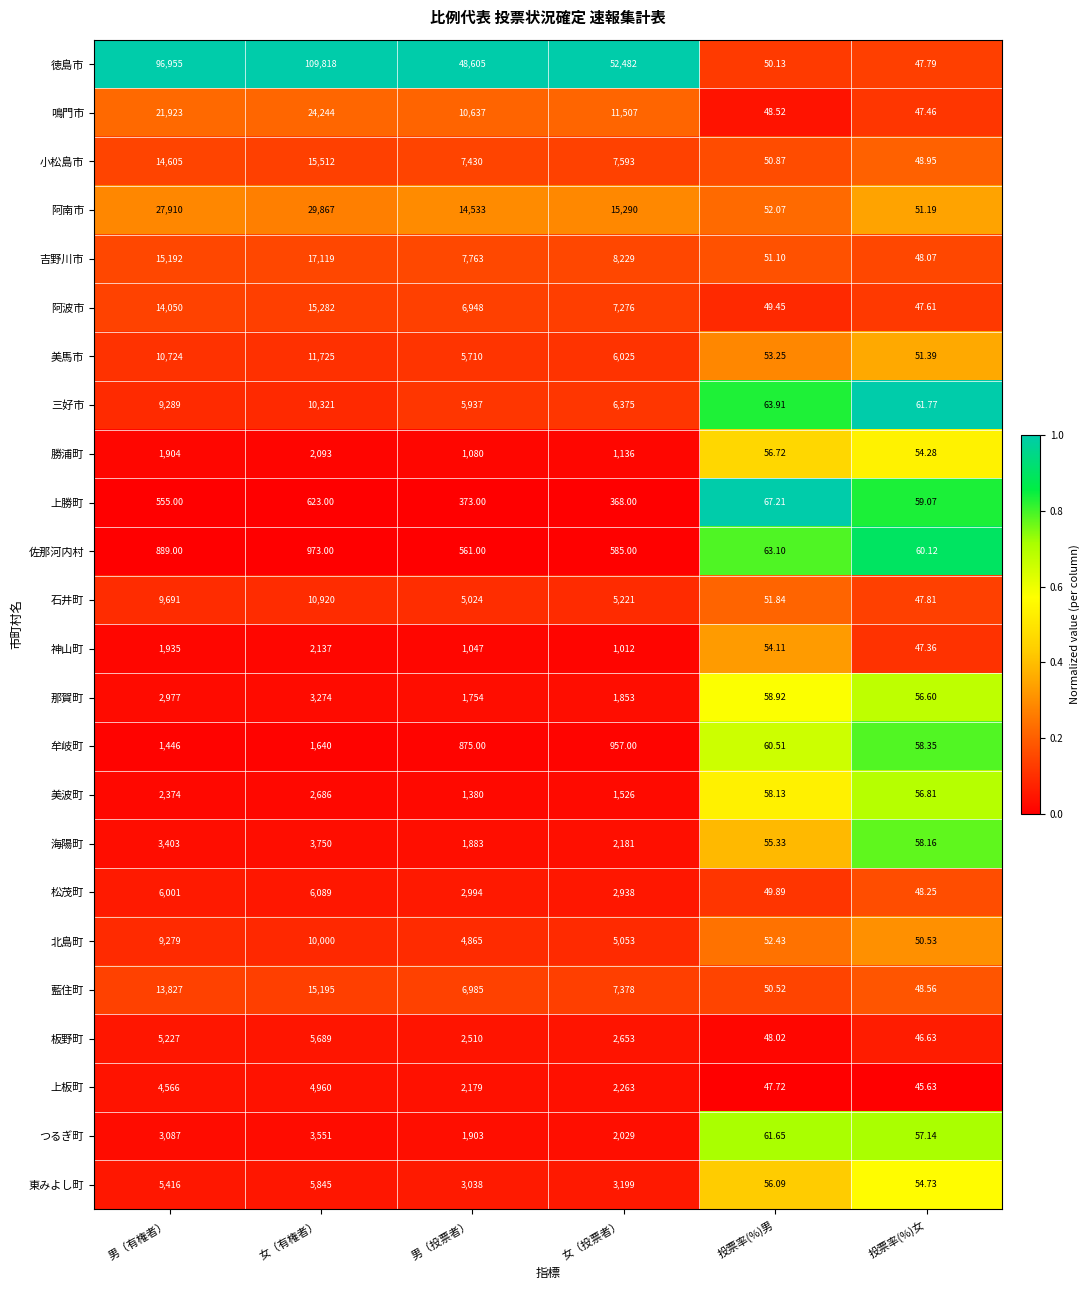

Where does the 三好市 series first go above 6375?

男（有権者）